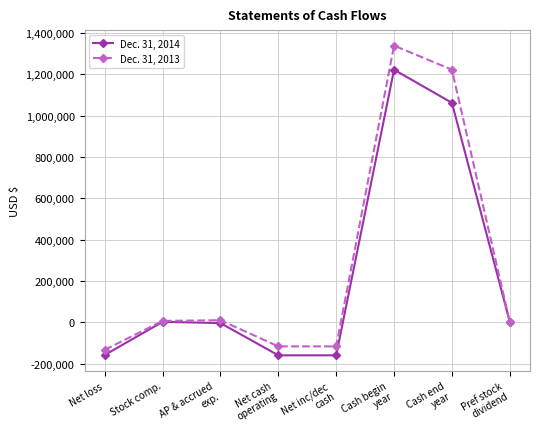

Rank the series by their average value, from highest to lowest.

Dec. 31, 2013, Dec. 31, 2014